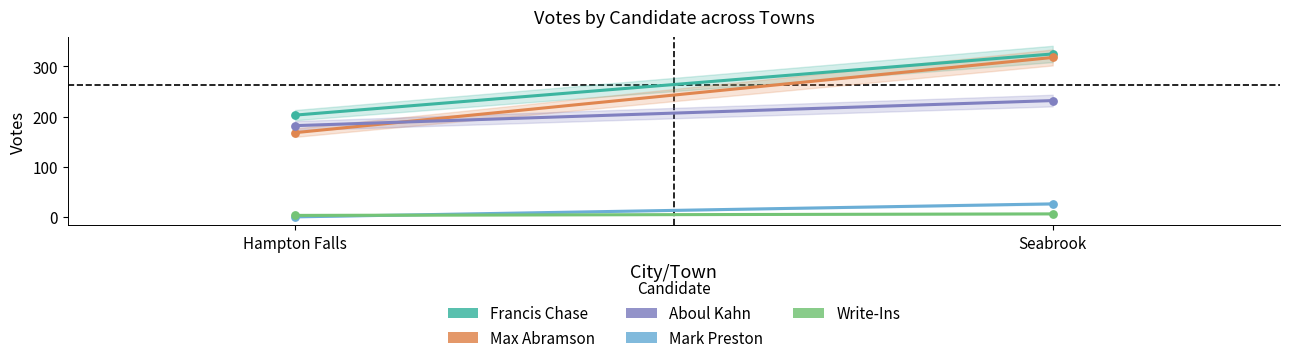

Which series reaches the minimum Y coordinate?

Mark Preston